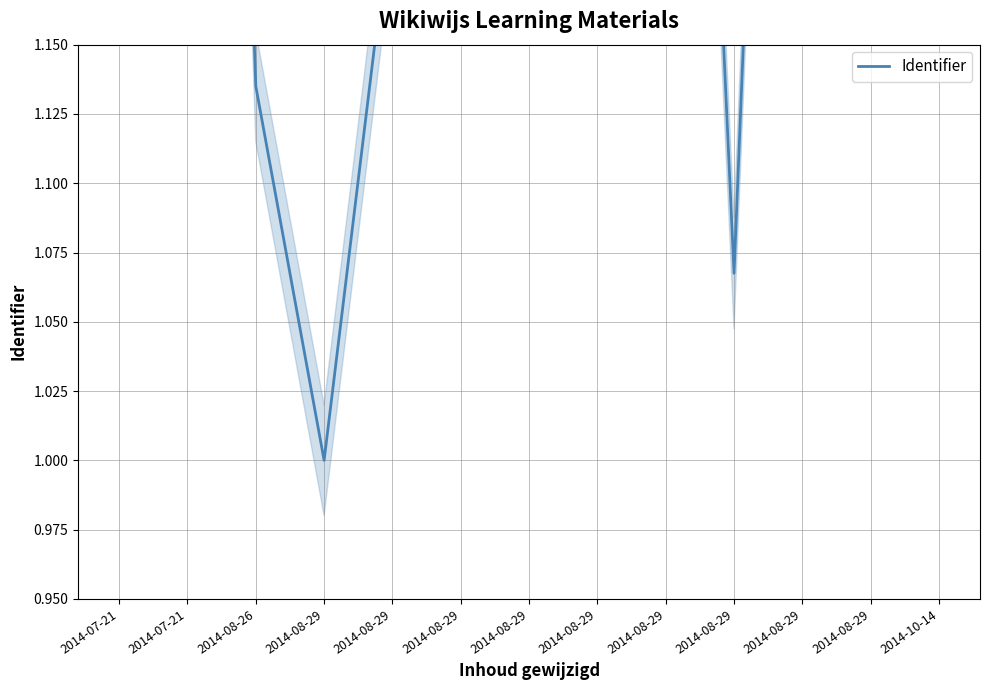

What is the label of the 12th point from the left?

2014-08-29